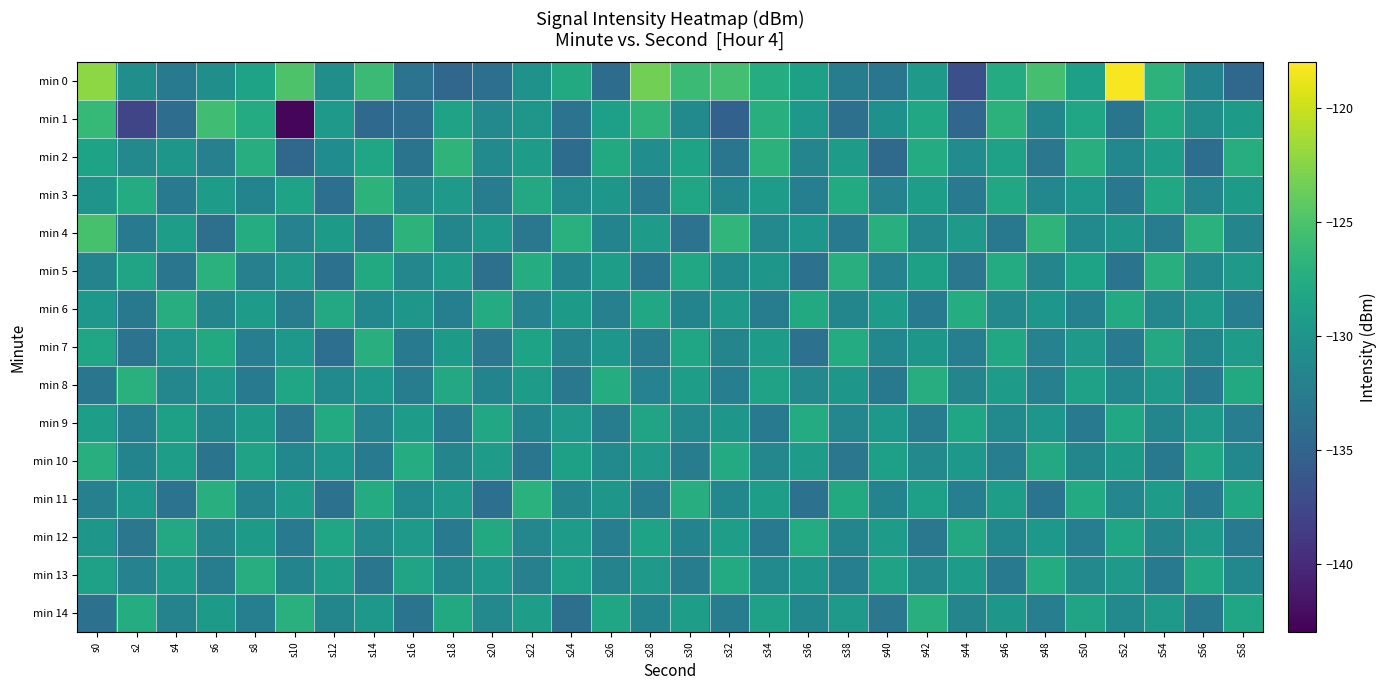

Reading right to left, transcribe all the data shown in this chart.

min 0: s58=-134.6	s56=-131.7	s54=-126.8	s52=-118.2	s50=-128.9	s48=-125.4	s46=-127.7	s44=-136.9	s42=-129.5	s40=-133.2	s38=-132.4	s36=-128.8	s34=-127.6	s32=-125.5	s30=-125.9	s28=-123.3	s26=-134.2	s24=-127.9	s22=-130.2	s20=-133.9	s18=-134.7	s16=-133.5	s14=-126.0	s12=-130.6	s10=-125.0	s8=-128.5	s6=-130.6	s4=-132.6	s2=-130.5	s0=-122.3
min 1: s58=-129.4	s56=-130.6	s54=-127.8	s52=-133.2	s50=-128.3	s48=-131.5	s46=-127.0	s44=-134.7	s42=-128.1	s40=-130.4	s38=-133.8	s36=-129.7	s34=-127.3	s32=-135.2	s30=-131.1	s28=-126.8	s26=-128.9	s24=-133.4	s22=-129.8	s20=-131.2	s18=-128.6	s16=-134.1	s14=-134.4	s12=-129.6	s10=-142.6	s8=-127.6	s6=-125.7	s4=-134.1	s2=-137.8	s0=-126.2
min 2: s58=-127.5	s56=-134.0	s54=-129.0	s52=-131.3	s50=-127.2	s48=-133.1	s46=-128.7	s44=-130.9	s42=-127.6	s40=-134.3	s38=-129.2	s36=-131.6	s34=-127.0	s32=-133.2	s30=-128.4	s28=-130.7	s26=-127.8	s24=-134.2	s22=-129.3	s20=-131.1	s18=-126.7	s16=-133.4	s14=-128.2	s12=-130.8	s10=-134.6	s8=-127.4	s6=-132.1	s4=-129.8	s2=-131.2	s0=-128.5
min 3: s58=-129.4	s56=-131.6	s54=-128.1	s52=-132.9	s50=-129.7	s48=-131.3	s46=-128.0	s44=-132.7	s42=-129.1	s40=-131.9	s38=-127.7	s36=-132.2	s34=-129.3	s32=-131.5	s30=-128.2	s28=-132.6	s26=-129.8	s24=-131.1	s22=-127.9	s20=-132.4	s18=-129.6	s16=-131.2	s14=-126.8	s12=-133.9	s10=-128.5	s8=-131.7	s6=-129.2	s4=-132.8	s2=-127.6	s0=-130.1
min 4: s58=-131.6	s56=-127.0	s54=-132.4	s52=-129.8	s50=-131.1	s48=-126.7	s46=-132.9	s44=-129.6	s42=-131.4	s40=-127.3	s38=-132.7	s36=-129.9	s34=-131.2	s32=-126.5	s30=-133.5	s28=-129.2	s26=-131.7	s24=-127.1	s22=-133.0	s20=-129.7	s18=-131.5	s16=-126.8	s14=-133.2	s12=-129.4	s10=-131.9	s8=-127.5	s6=-133.8	s4=-129.1	s2=-132.6	s0=-125.3
min 5: s58=-129.6	s56=-131.2	s54=-127.3	s52=-133.4	s50=-128.5	s48=-131.6	s46=-127.6	s44=-133.1	s42=-128.8	s40=-131.9	s38=-127.2	s36=-133.7	s34=-129.8	s32=-131.0	s30=-128.0	s28=-133.3	s26=-129.1	s24=-131.7	s22=-127.5	s20=-133.8	s18=-129.2	s16=-131.4	s14=-127.8	s12=-133.6	s10=-129.5	s8=-132.1	s6=-127.0	s4=-133.2	s2=-128.4	s0=-131.8
min 6: s58=-132.3	s56=-129.5	s54=-131.4	s52=-127.7	s50=-132.0	s48=-129.9	s46=-131.2	s44=-127.5	s42=-132.7	s40=-129.3	s38=-131.5	s36=-127.8	s34=-132.4	s32=-129.6	s30=-131.7	s28=-128.0	s26=-132.1	s24=-129.4	s22=-131.9	s20=-127.6	s18=-132.2	s16=-129.8	s14=-131.3	s12=-127.9	s10=-132.5	s8=-129.2	s6=-131.6	s4=-127.4	s2=-132.9	s0=-129.7
min 7: s58=-129.3	s56=-131.5	s54=-127.9	s52=-132.8	s50=-129.5	s48=-131.9	s46=-128.1	s44=-132.2	s42=-129.8	s40=-131.3	s38=-127.6	s36=-133.7	s34=-129.2	s32=-131.6	s30=-128.3	s28=-132.4	s26=-129.9	s24=-131.8	s22=-128.5	s20=-133.1	s18=-129.4	s16=-132.6	s14=-127.2	s12=-133.9	s10=-129.7	s8=-132.3	s6=-127.8	s4=-130.0	s2=-133.5	s0=-128.2
min 8: s58=-127.8	s56=-132.6	s54=-129.5	s52=-131.3	s50=-128.7	s48=-132.1	s46=-129.2	s44=-131.6	s42=-127.4	s40=-132.9	s38=-129.8	s36=-131.2	s34=-128.6	s32=-132.3	s30=-129.1	s28=-131.9	s26=-127.5	s24=-133.0	s22=-129.3	s20=-131.7	s18=-127.9	s16=-132.5	s14=-129.7	s12=-131.1	s10=-128.3	s8=-132.7	s6=-129.6	s4=-131.4	s2=-127.1	s0=-133.2
min 9: s58=-132.3	s56=-129.6	s54=-131.5	s52=-128.0	s50=-132.7	s48=-129.9	s46=-131.1	s44=-128.2	s42=-132.5	s40=-129.7	s38=-131.4	s36=-127.6	s34=-132.8	s32=-129.8	s30=-131.2	s28=-128.4	s26=-132.4	s24=-129.6	s22=-131.7	s20=-128.1	s18=-132.6	s16=-129.3	s14=-131.9	s12=-127.7	s10=-133.1	s8=-129.4	s6=-131.5	s4=-128.8	s2=-132.2	s0=-129.0
min 10: s58=-131.3	s56=-128.1	s54=-132.9	s52=-129.4	s50=-131.5	s48=-127.9	s46=-132.3	s44=-129.7	s42=-131.2	s40=-128.9	s38=-133.1	s36=-129.3	s34=-131.4	s32=-127.7	s30=-132.5	s28=-129.6	s26=-131.1	s24=-128.8	s22=-133.2	s20=-129.2	s18=-131.6	s16=-127.5	s14=-132.7	s12=-129.9	s10=-131.3	s8=-128.6	s6=-133.4	s4=-129.1	s2=-131.7	s0=-127.3
min 11: s58=-128.0	s56=-132.6	s54=-129.2	s52=-131.4	s50=-127.7	s48=-133.3	s46=-129.1	s44=-132.2	s42=-128.9	s40=-131.7	s38=-127.8	s36=-133.6	s34=-129.0	s32=-131.3	s30=-127.4	s28=-132.4	s26=-129.8	s24=-131.6	s22=-127.0	s20=-133.9	s18=-129.5	s16=-131.1	s14=-127.6	s12=-133.7	s10=-129.3	s8=-131.8	s6=-127.2	s4=-133.5	s2=-129.7	s0=-132.1
min 12: s58=-132.8	s56=-129.5	s54=-131.6	s52=-128.2	s50=-132.2	s48=-129.7	s46=-131.3	s44=-127.9	s42=-133.0	s40=-129.3	s38=-131.5	s36=-127.6	s34=-132.7	s32=-129.1	s30=-131.7	s28=-128.5	s26=-132.3	s24=-129.2	s22=-131.4	s20=-127.8	s18=-132.6	s16=-129.6	s14=-131.2	s12=-128.3	s10=-132.8	s8=-129.4	s6=-131.6	s4=-127.9	s2=-133.1	s0=-129.8
min 13: s58=-131.3	s56=-128.1	s54=-132.7	s52=-129.6	s50=-131.2	s48=-127.6	s46=-132.6	s44=-129.2	s42=-131.4	s40=-128.6	s38=-132.2	s36=-129.8	s34=-131.1	s32=-127.7	s30=-132.4	s28=-129.5	s26=-131.8	s24=-128.9	s22=-132.1	s20=-129.7	s18=-131.5	s16=-128.4	s14=-133.2	s12=-129.1	s10=-131.7	s8=-127.4	s6=-132.5	s4=-129.3	s2=-131.9	s0=-128.7
min 14: s58=-128.2	s56=-132.9	s54=-129.5	s52=-131.1	s50=-128.4	s48=-132.3	s46=-129.8	s44=-131.6	s42=-127.2	s40=-133.1	s38=-129.6	s36=-131.3	s34=-128.7	s32=-132.5	s30=-129.0	s28=-131.7	s26=-128.3	s24=-133.8	s22=-129.1	s20=-131.2	s18=-127.8	s16=-133.4	s14=-129.7	s12=-131.5	s10=-127.1	s8=-132.2	s6=-129.4	s4=-131.8	s2=-127.5	s0=-133.6